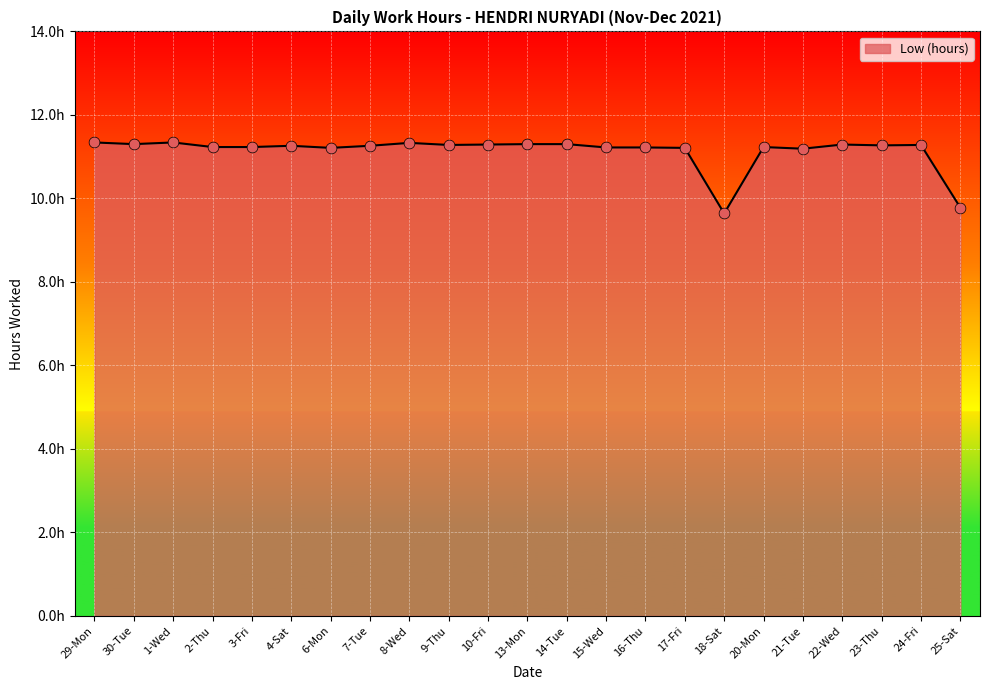

Between 23-Thu and 16-Thu, which is larger?

23-Thu